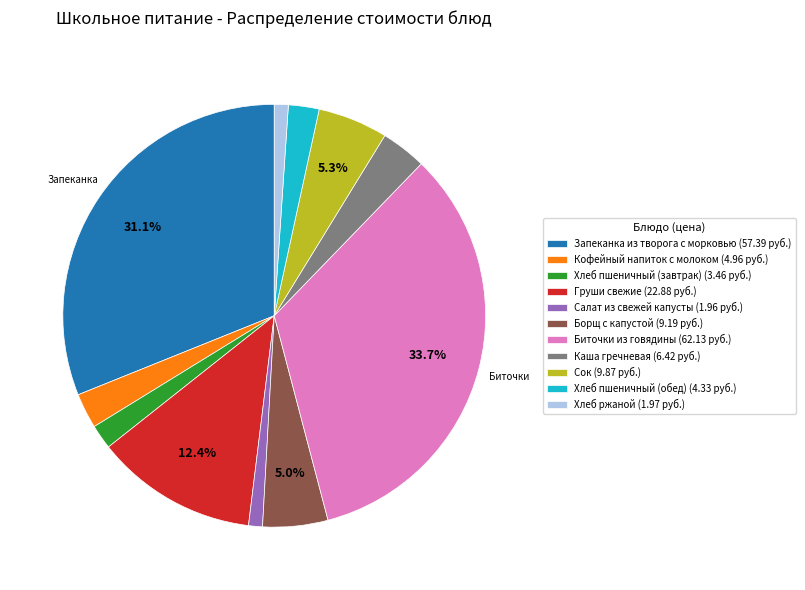

The Сок slice represents 12% of the pie. True or false?

False